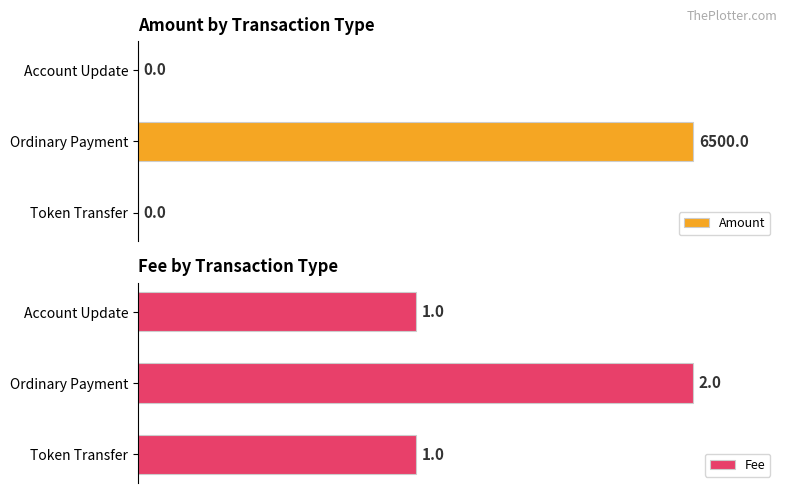

At which label does Amount reach its peak?

Ordinary Payment